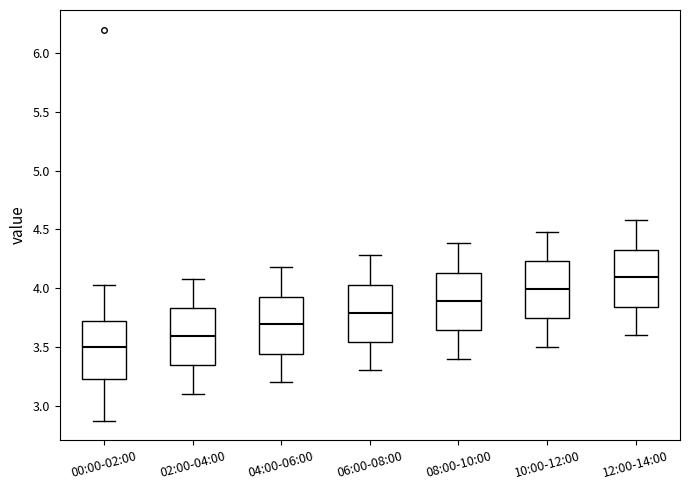

Reading left to right, transcribe this box plot: for each box, give where its median line is, the range the box spans, and where its two whiskers end, as read against the y-axis. The values are not printed on the chart, so give them approximately, as read against the axis.

00:00-02:00: median 3.50, box 3.20 to 3.70, whiskers 2.85 to 4.05
02:00-04:00: median 3.60, box 3.35 to 3.85, whiskers 3.10 to 4.10
04:00-06:00: median 3.70, box 3.45 to 3.95, whiskers 3.20 to 4.20
06:00-08:00: median 3.80, box 3.55 to 4.05, whiskers 3.30 to 4.30
08:00-10:00: median 3.90, box 3.65 to 4.15, whiskers 3.40 to 4.40
10:00-12:00: median 4.00, box 3.75 to 4.25, whiskers 3.50 to 4.50
12:00-14:00: median 4.10, box 3.85 to 4.35, whiskers 3.60 to 4.60